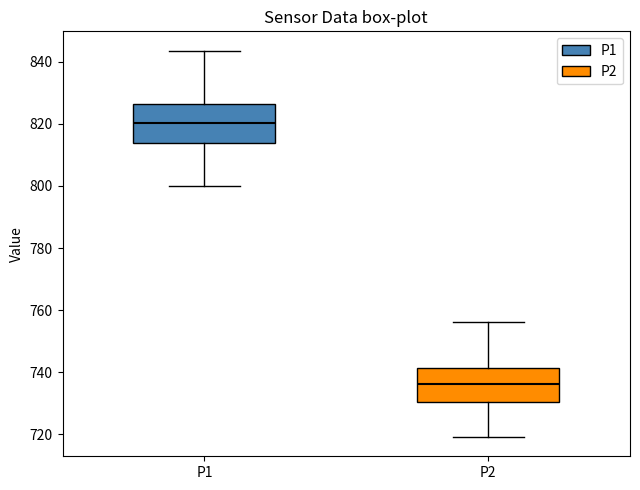

Where does the median line of the box for P1 sit on the y-axis? The values are not printed on the chart, so give them approximately, as read against the axis.

820